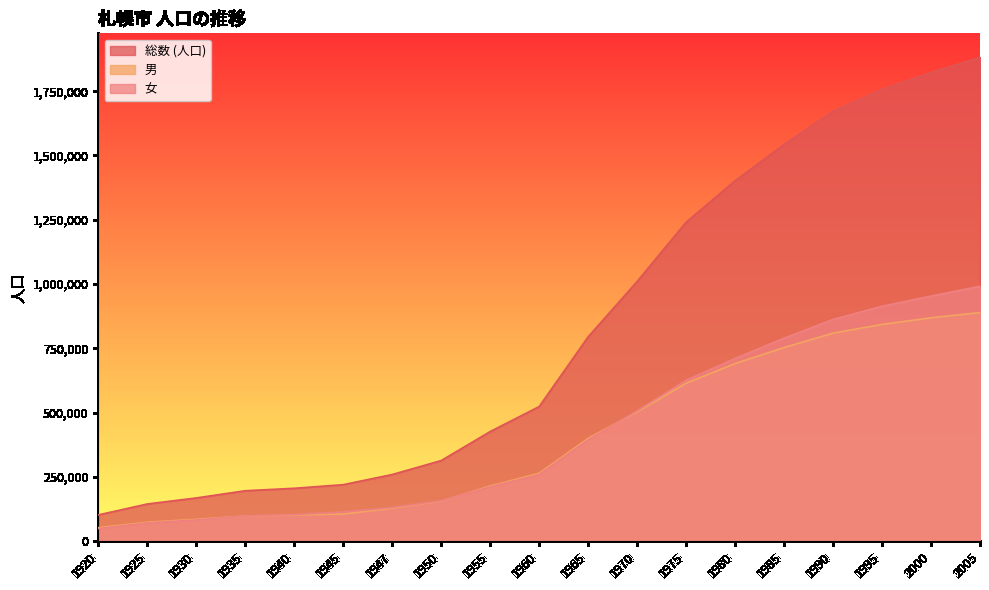

What is the average value of the 女 series?

422648